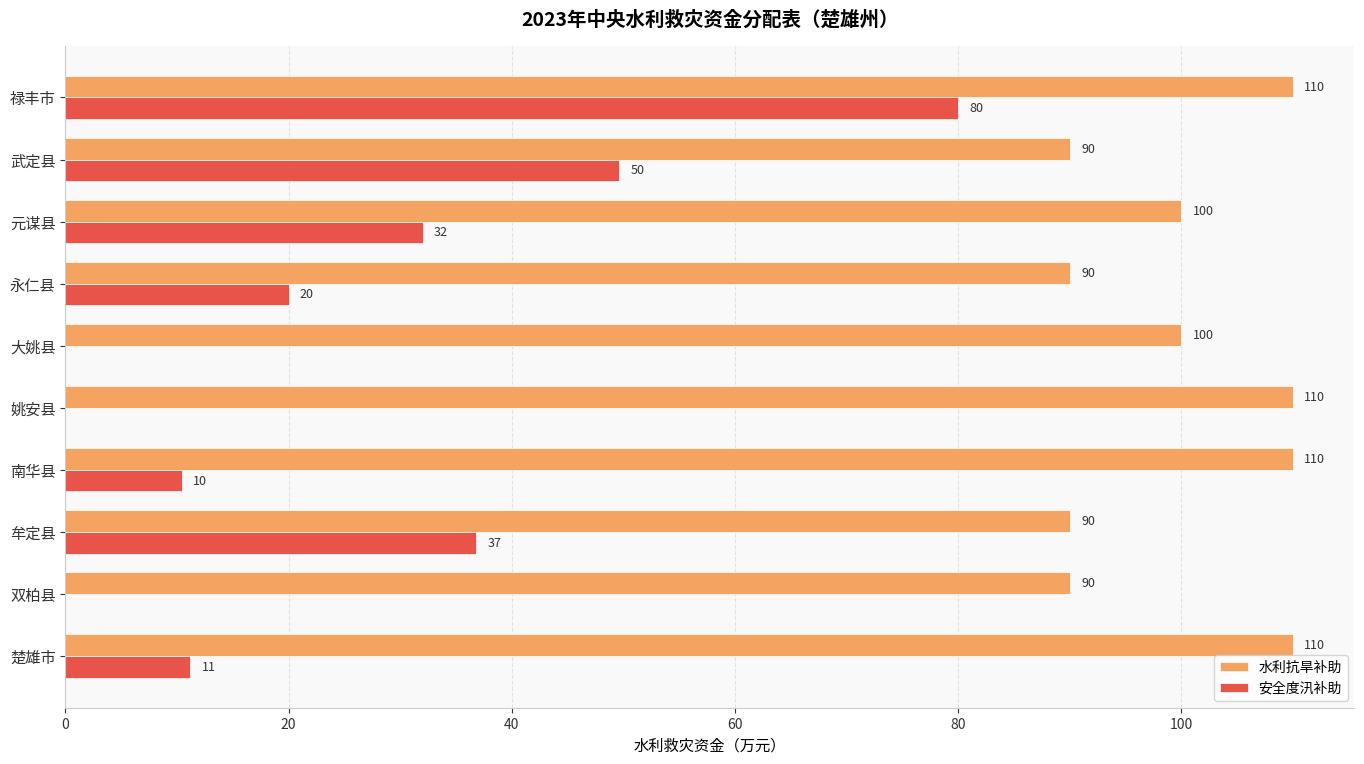

What is the sum of all 水利抗旱补助 values?

1000.0